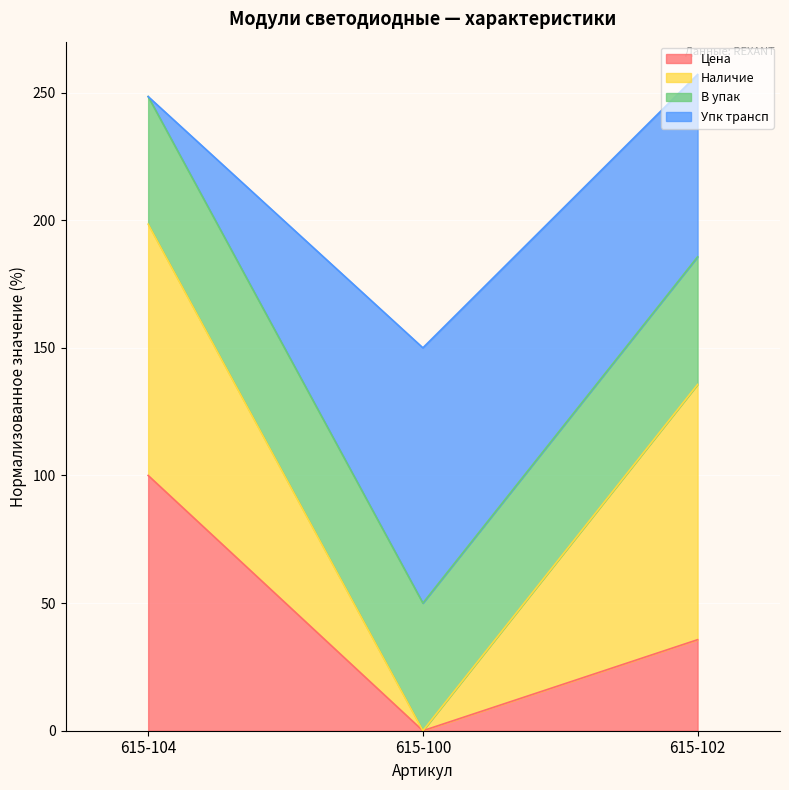

What is the total value across all series at 615-102?

257.1